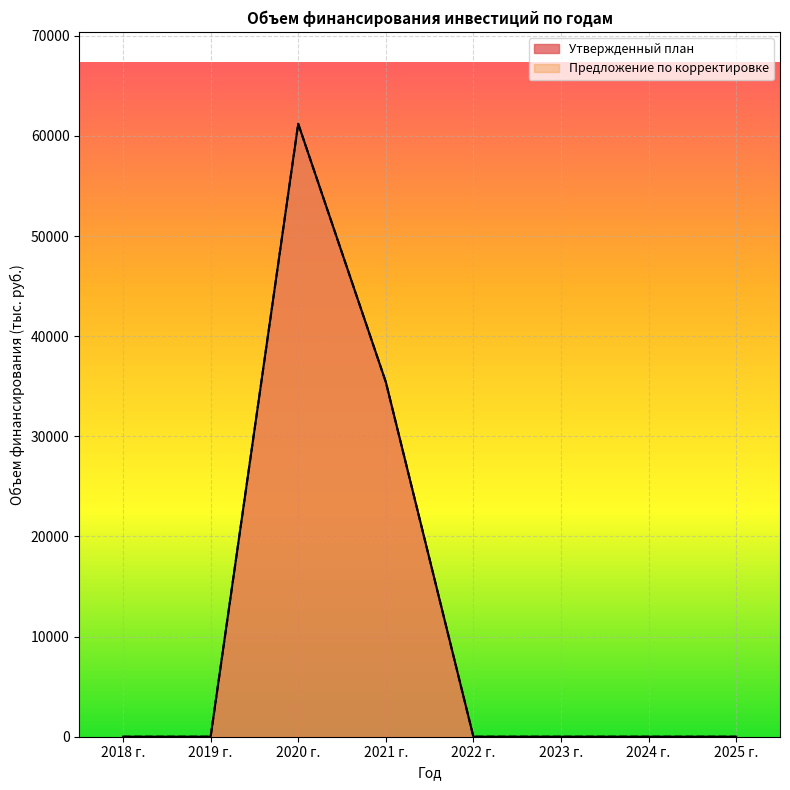

How many lines are shown in the chart?

2